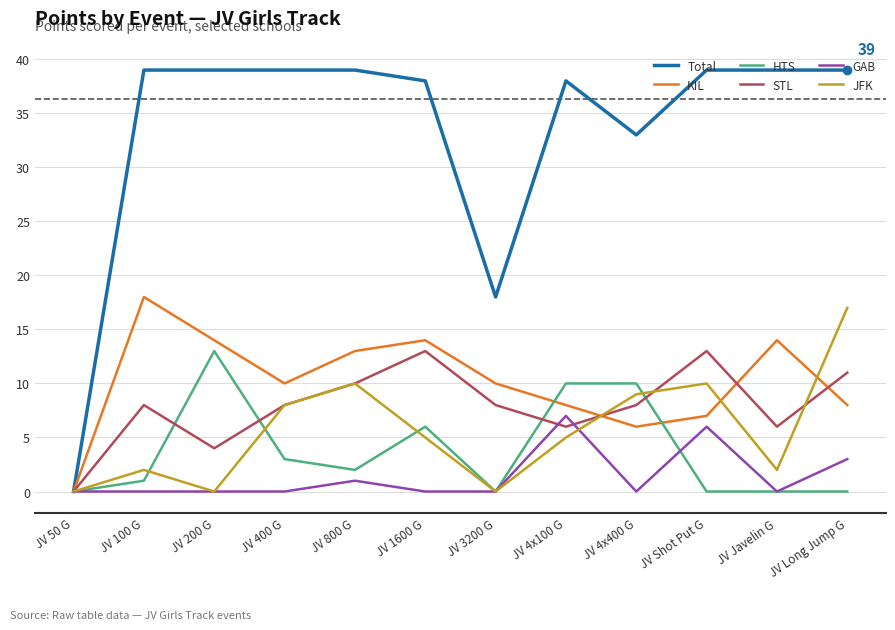

What is the difference between the highest and lowest values at JV Shot Put G?

39